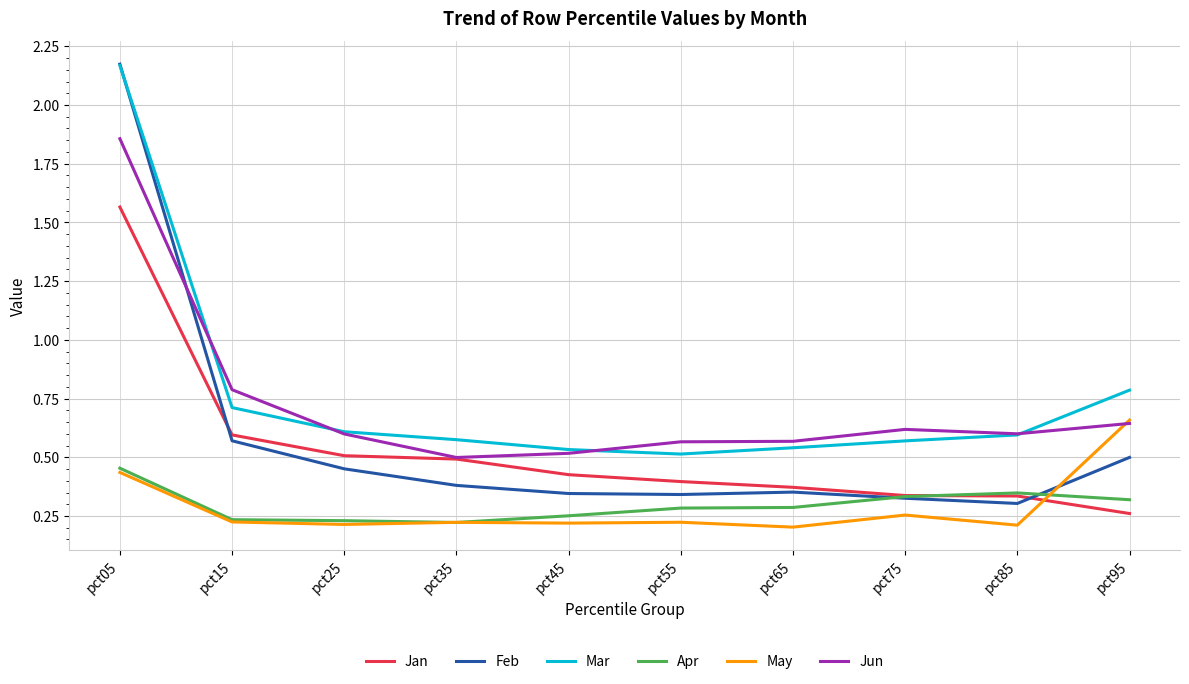

At which category is the sum across all series the highest?

pct05